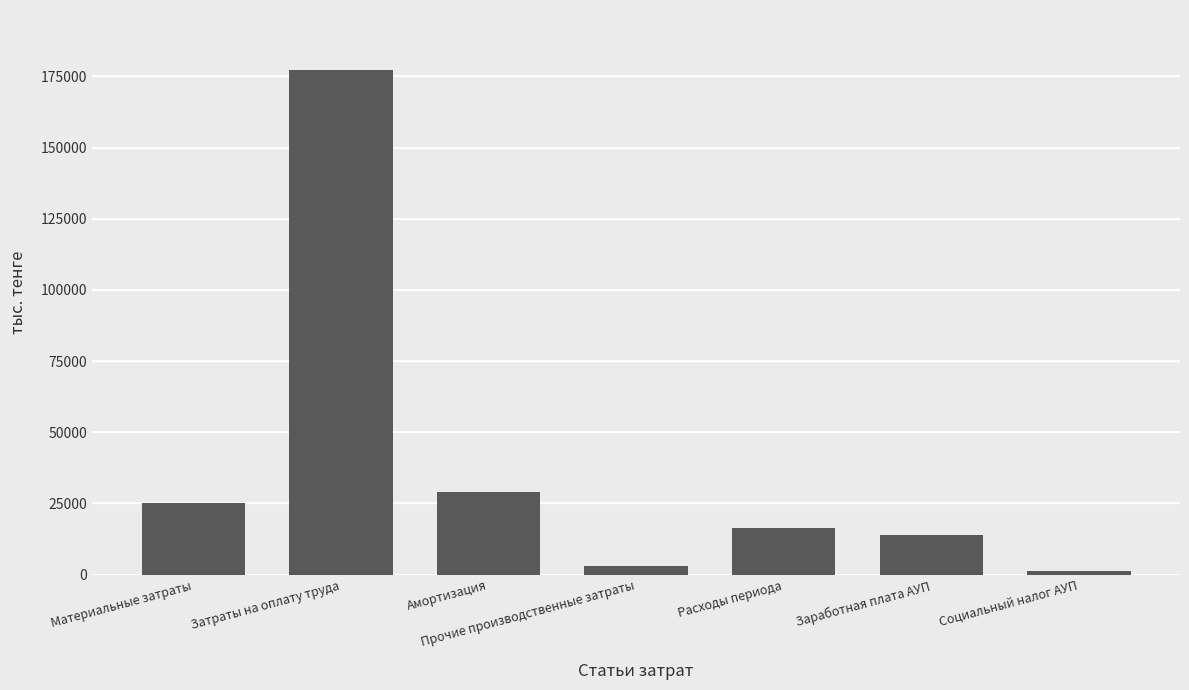

Rank the categories by value from highest to lowest.

Затраты на оплату труда, Амортизация, Материальные затраты, Расходы периода, Заработная плата АУП, Прочие производственные затраты, Социальный налог АУП